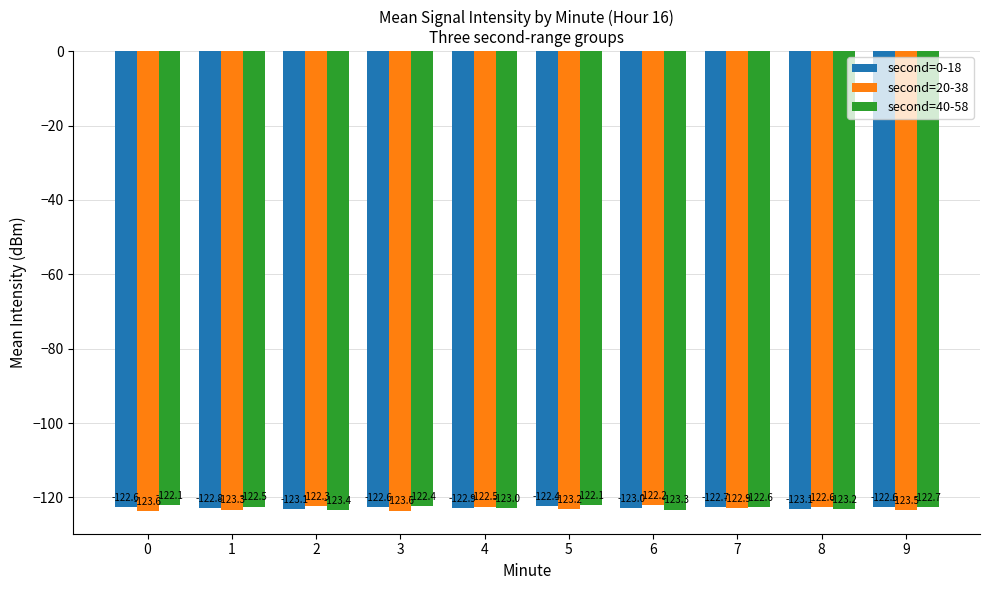

How many groups of bars are there?

10